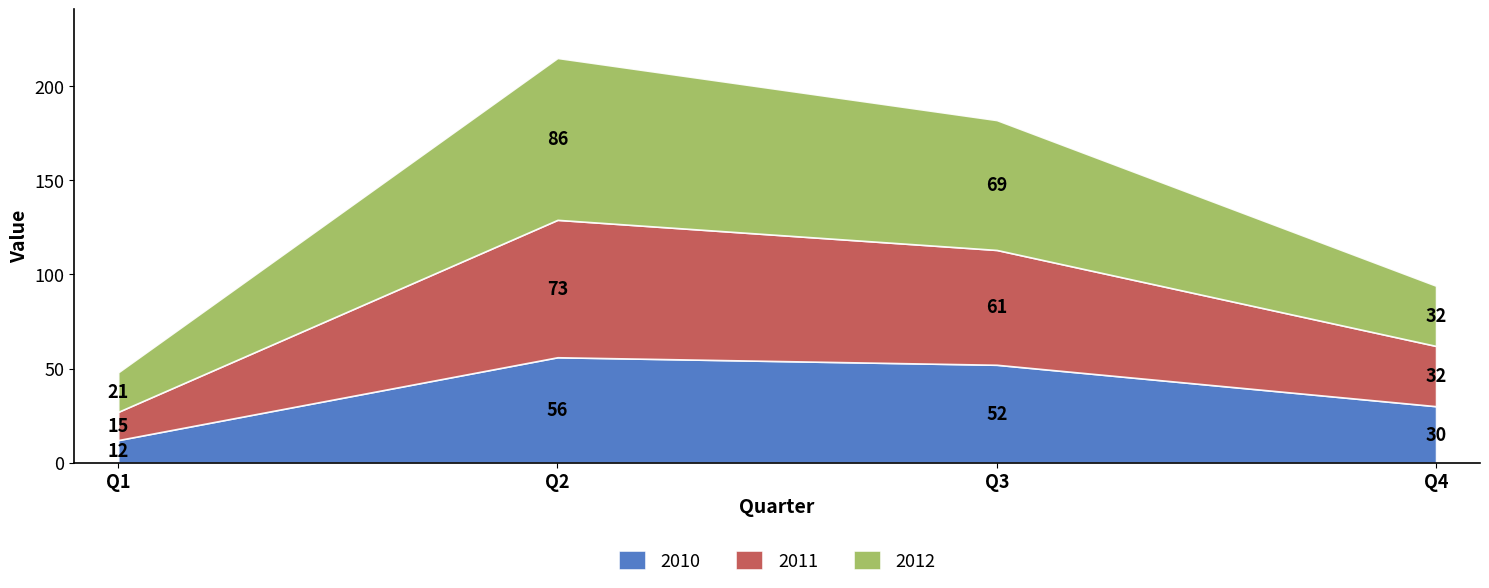

What is the total value across all series at Q4?

94